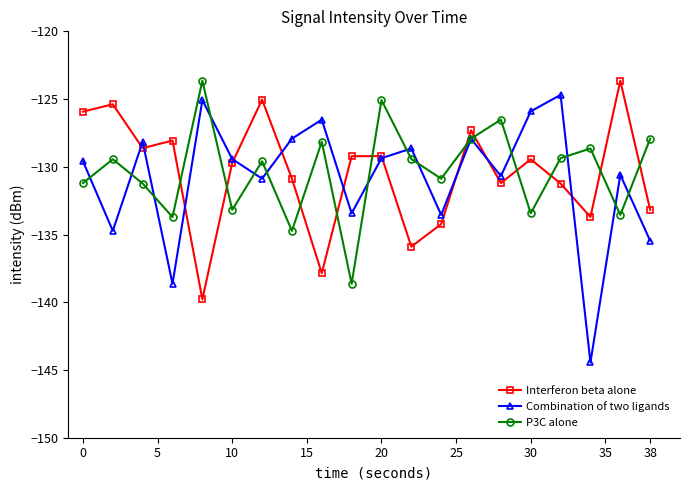

What is the maximum value for P3C alone?

-123.6